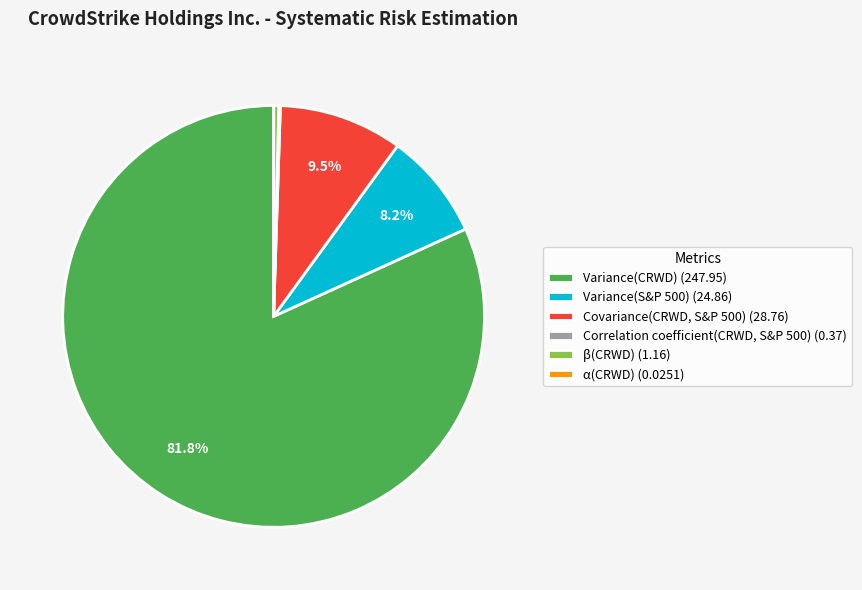

Between Covariance(CRWD, S&P 500) (28.76) and Variance(CRWD) (247.95), which is larger?

Variance(CRWD) (247.95)